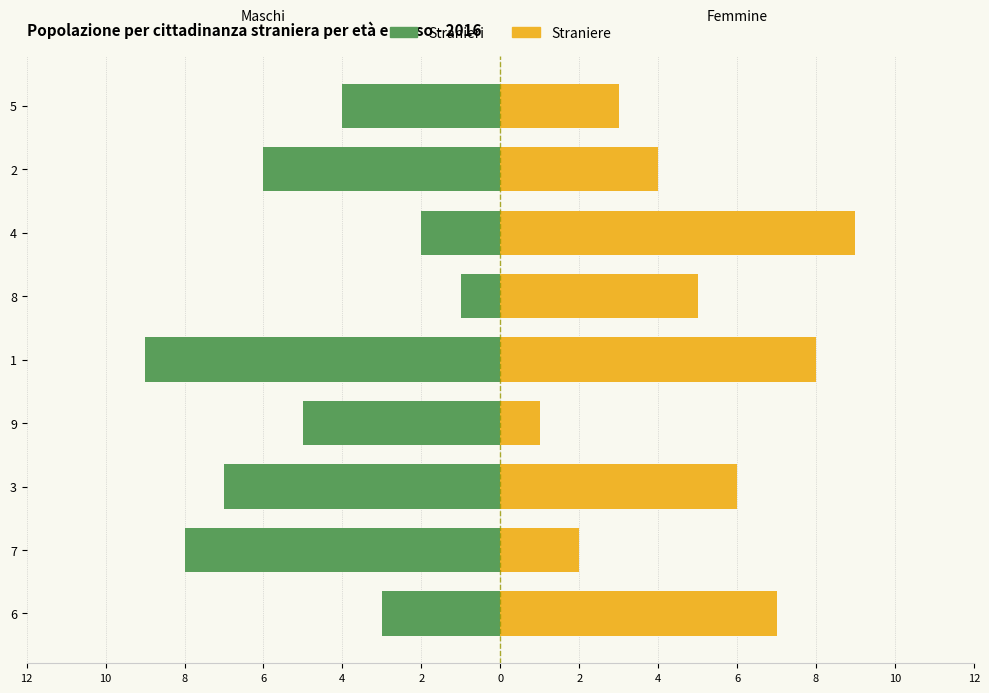

Reading right to left, list all the values displayed in this chart.

Stranieri: -4	-6	-2	-1	-9	-5	-7	-8	-3
Straniere: 3	4	9	5	8	1	6	2	7